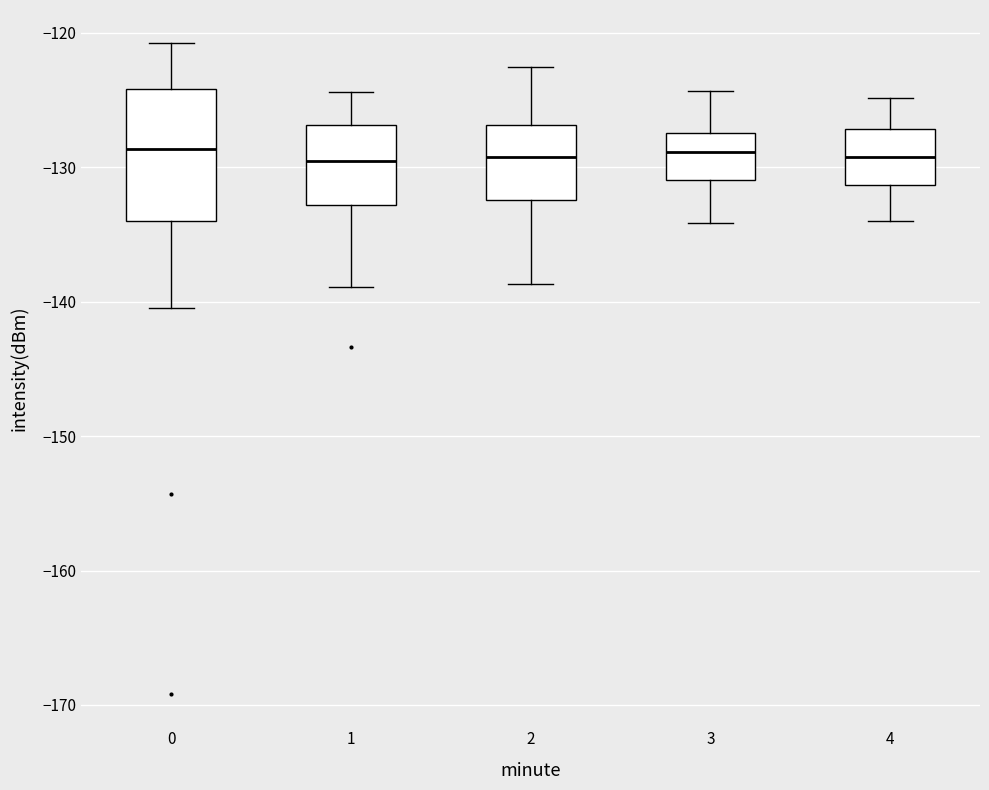

Where does the median line of the box at x = 4 sit on the y-axis? The values are not printed on the chart, so give them approximately, as read against the axis.

-129